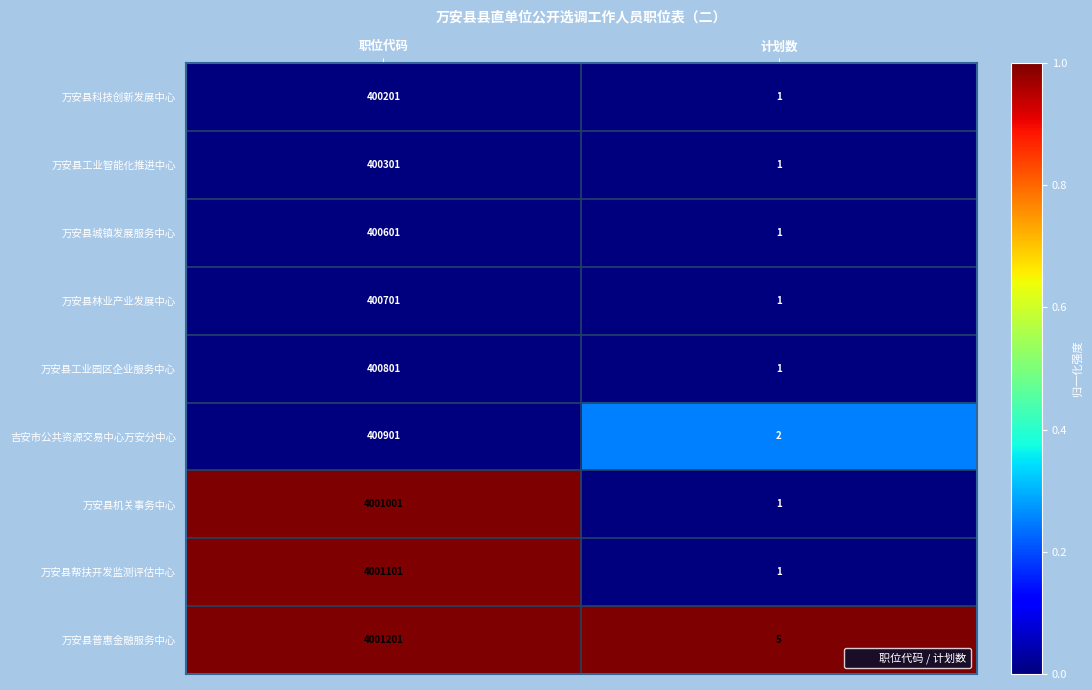

Which series changed the most between 职位代码 and 计划数?

万安县普惠金融服务中心